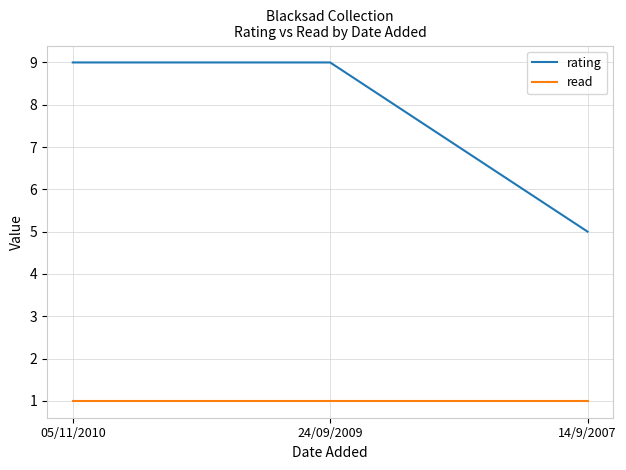

What is the sum of all rating values?

23